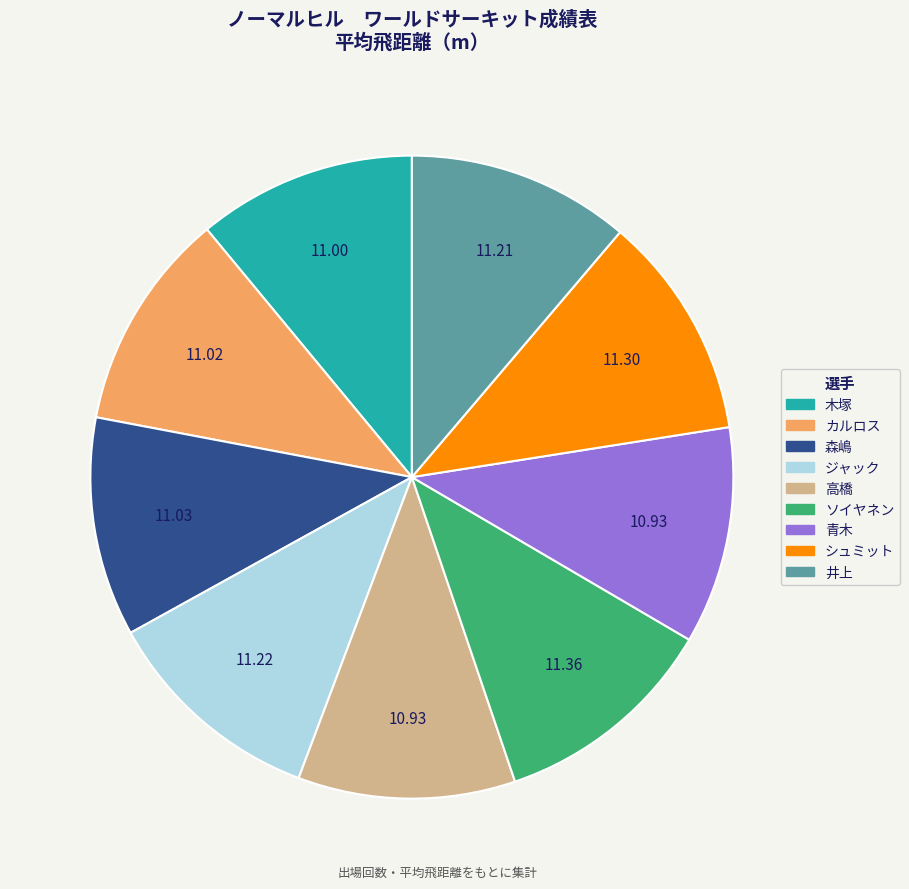

Approximately how many times larger is the value at 木塚 compared to 井上?

1.0